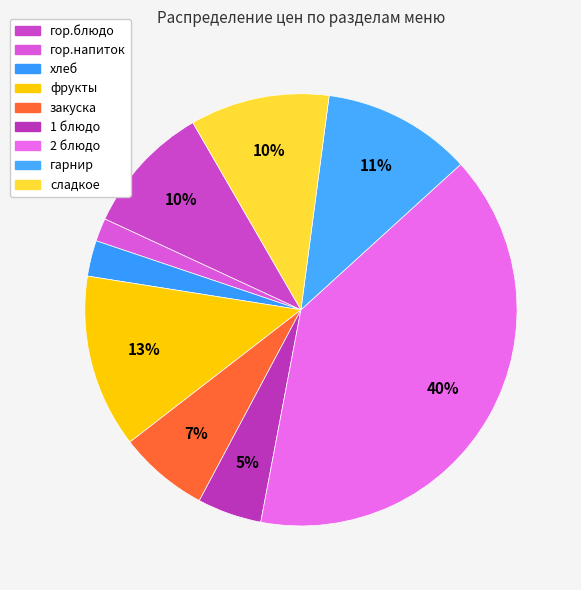

To the nearest percent, what is the difference between the 1 блюдо and закуска slice percentages?

2%